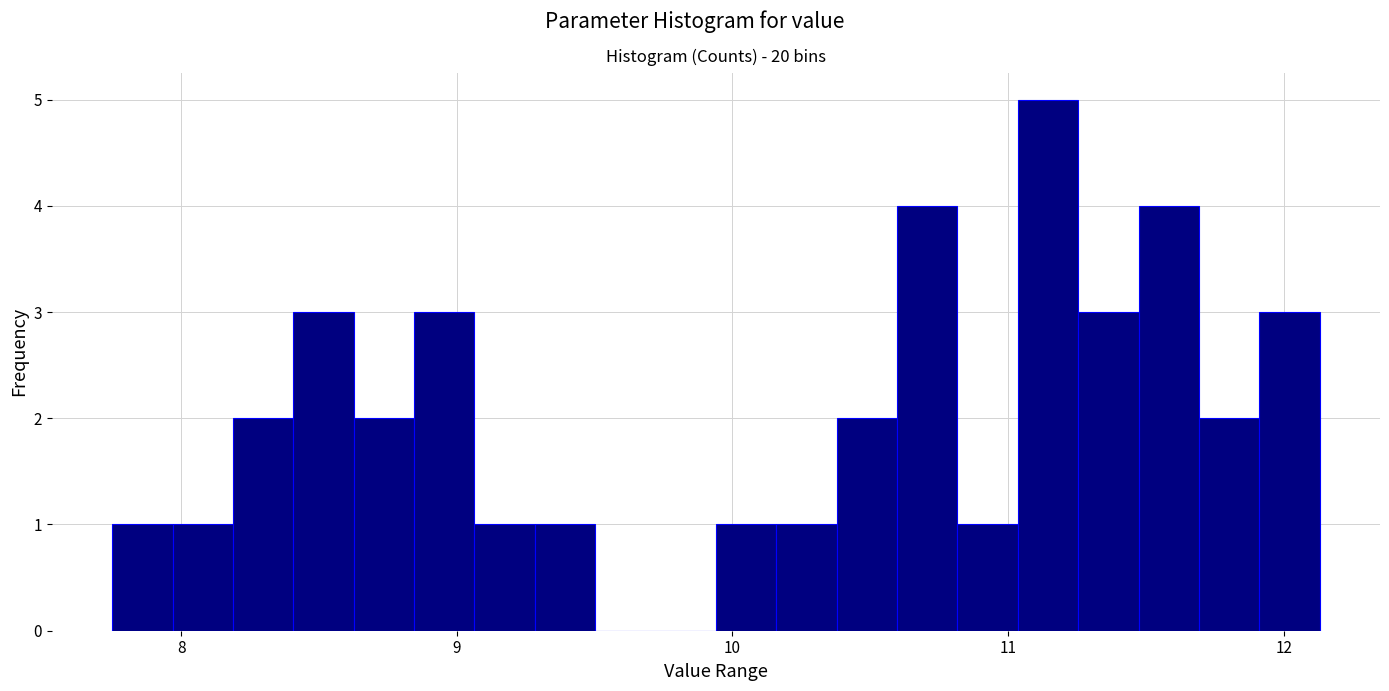

Around what value on the x-axis is the tallest bar? Give the approximate position of its centre, as read against the axis.

11.1